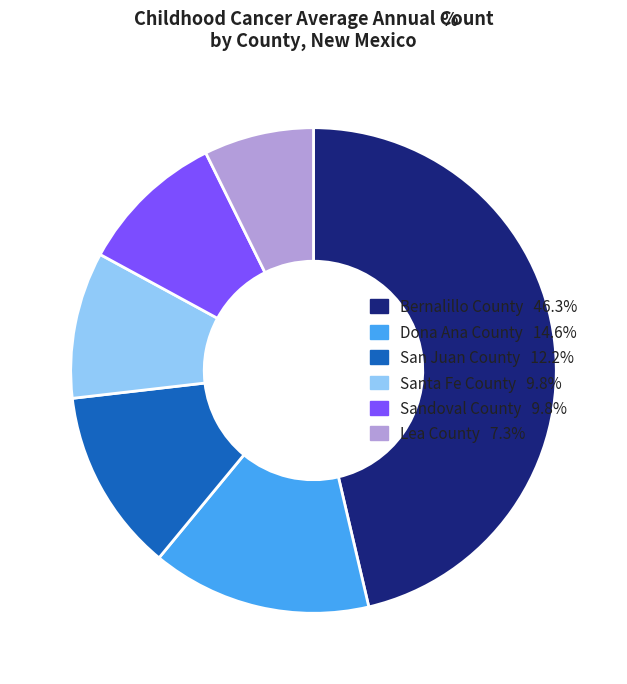

How many segments does this pie chart have?

6